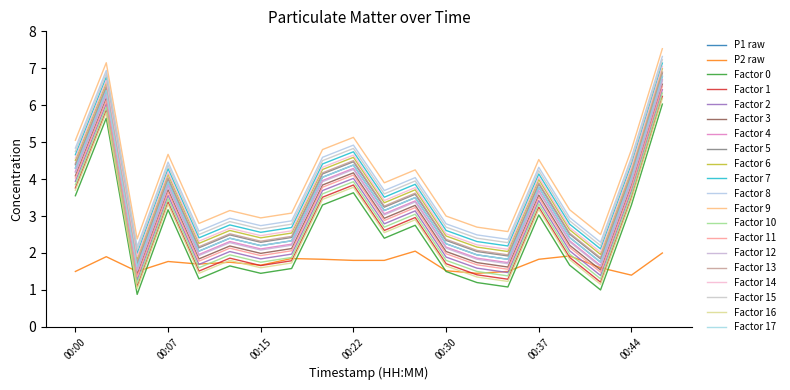

Is this an area chart (filled region under the line)?

No